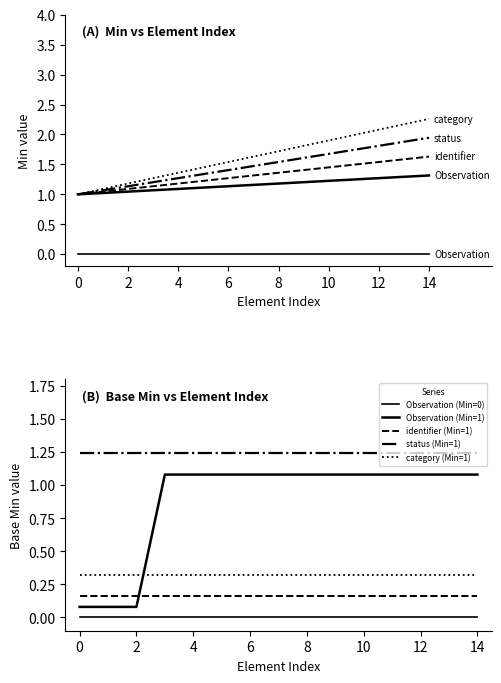

List the series in order of their peak value, highest first.

status (Min=1), Observation (Min=1), category (Min=1), identifier (Min=1), Observation (Min=0)